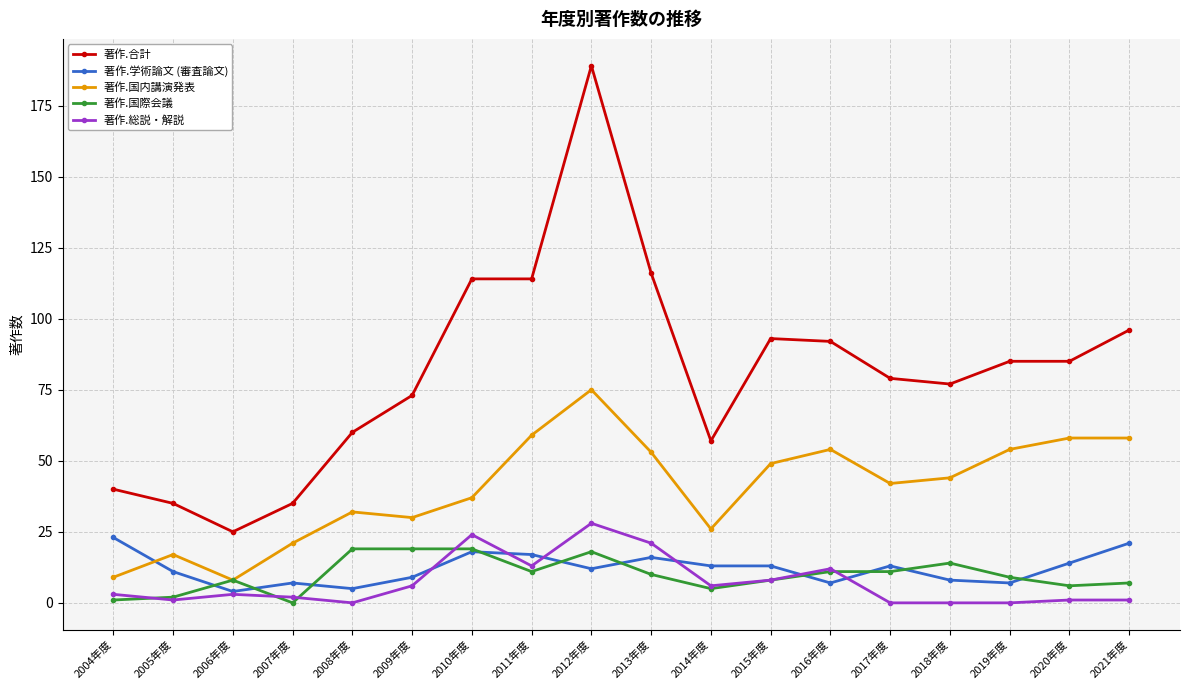

At which label does 著作.国際会議 first exceed 10?

2008年度